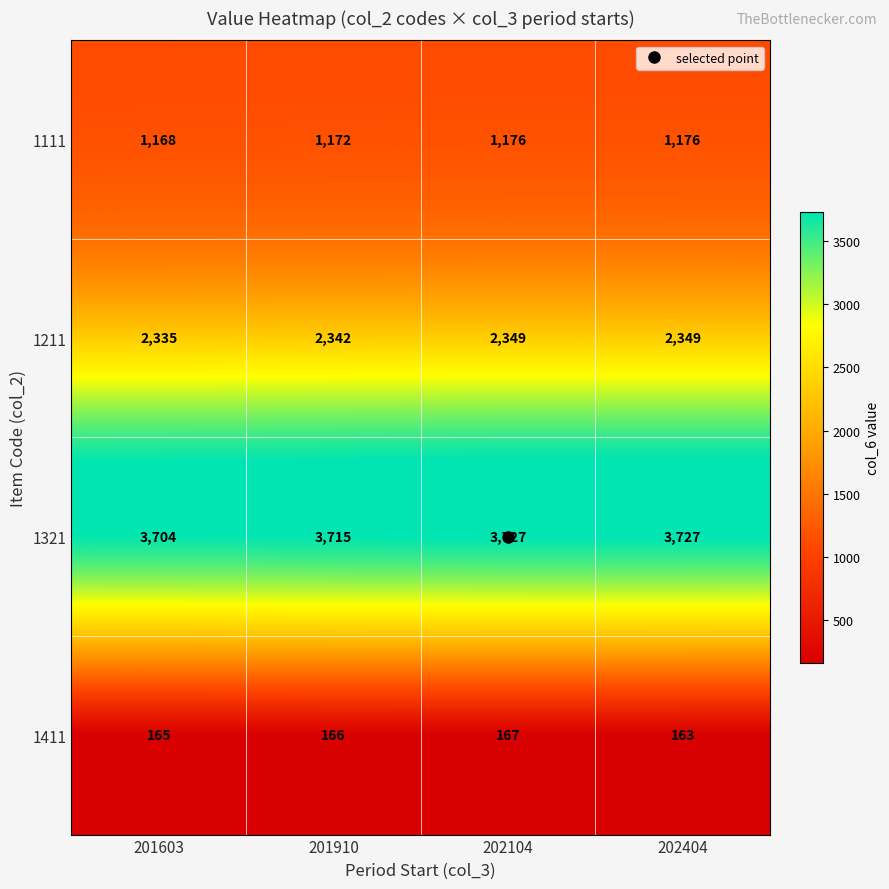

What is the sum of the 1321 values at 202104 and 201910?

7442